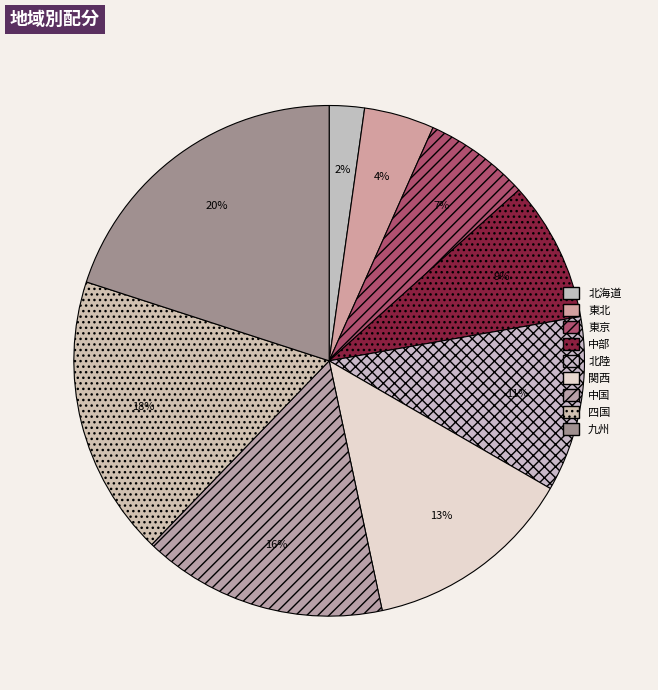

Rank the categories by value from highest to lowest.

九州, 四国, 中国, 関西, 北陸, 中部, 東京, 東北, 北海道